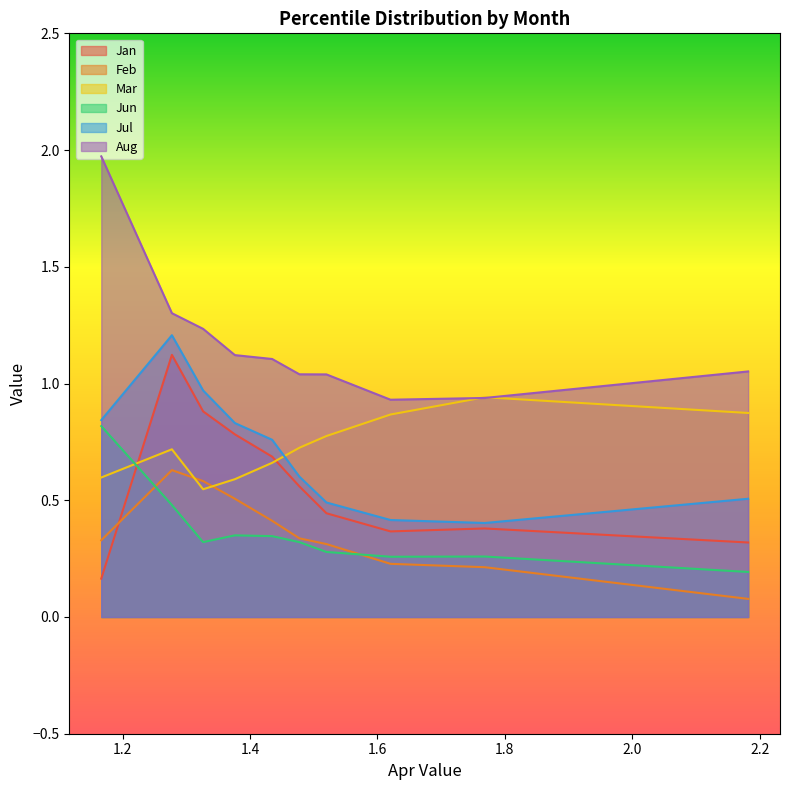

Which series changed the most between pct15 and pct65?

Jul